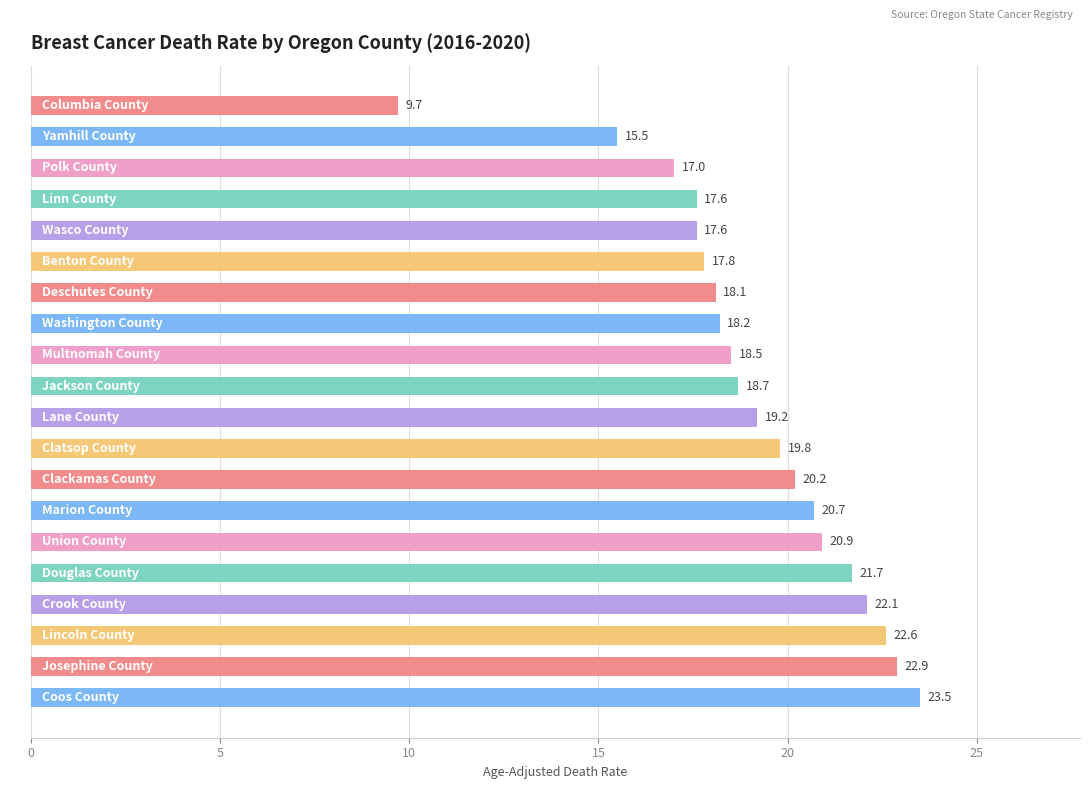

What is the average value?

19.1